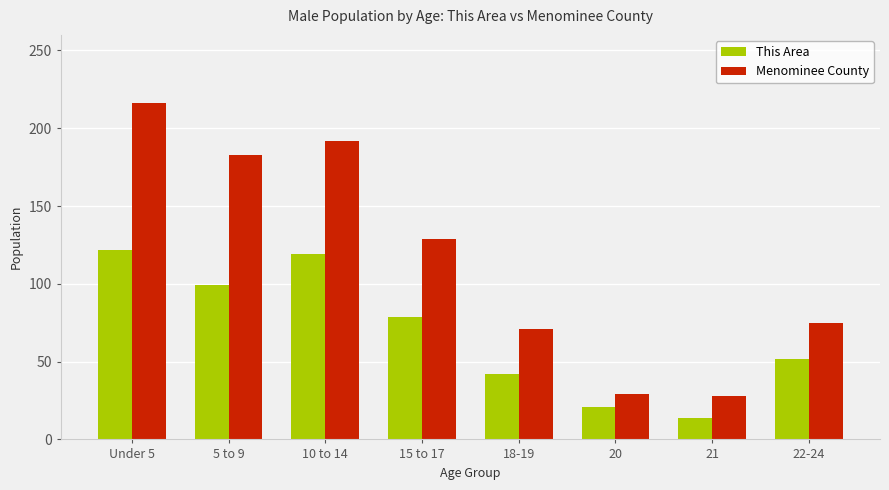

At 22-24, list the series in order from largest to smallest.

Menominee County, This Area